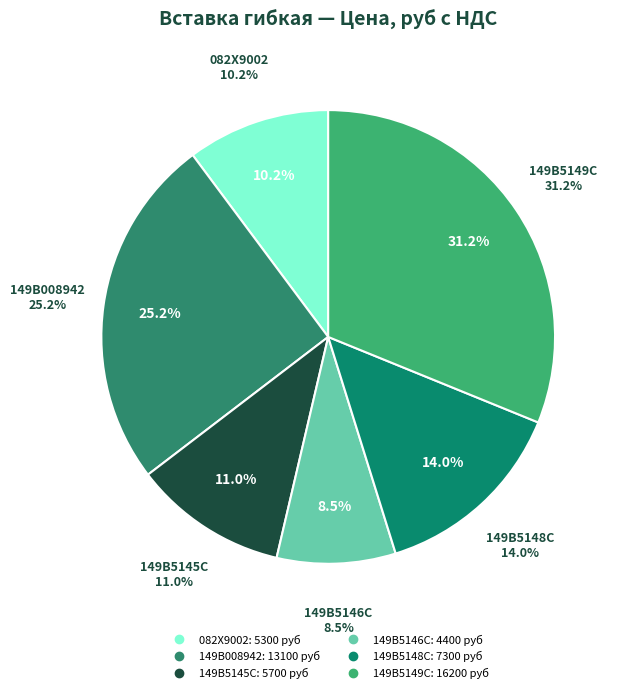

Which slice is the largest?

149B5149C